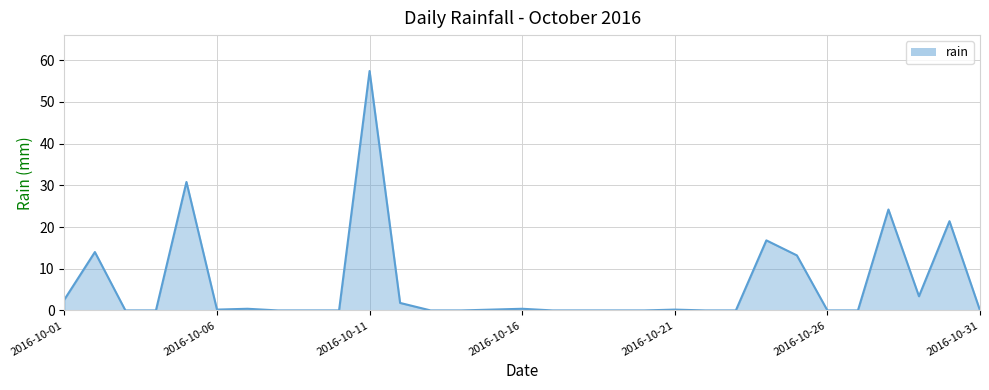

How many lines are shown in the chart?

1